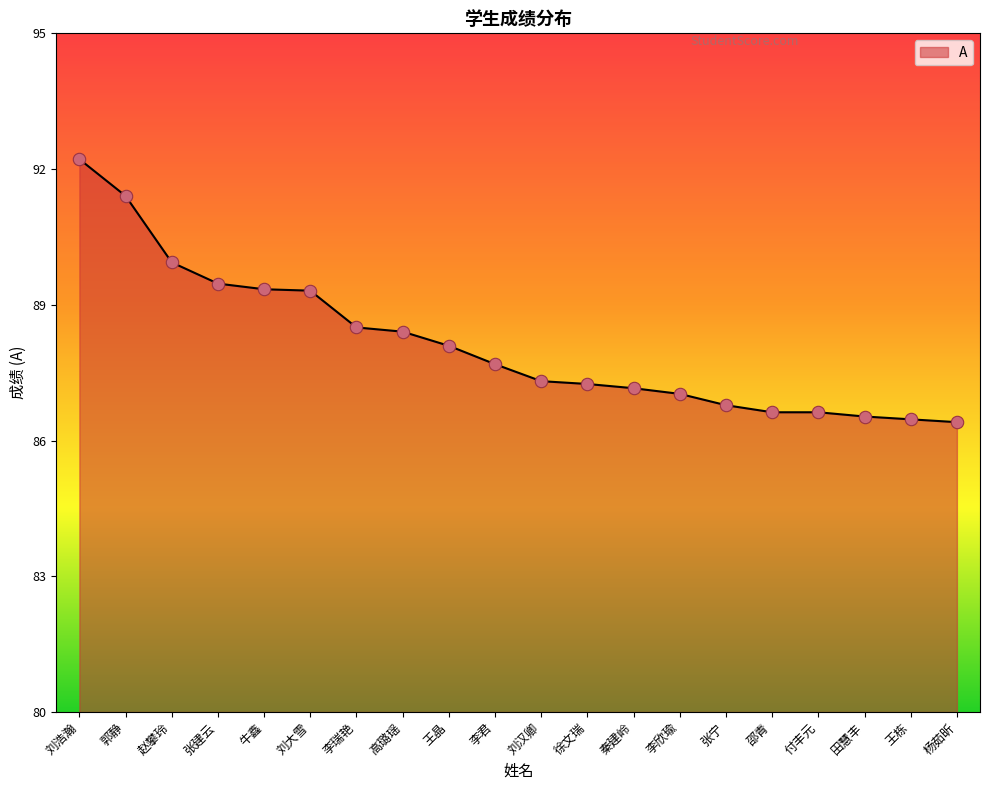

Which has a higher value, 张宁 or 付丰元?

张宁